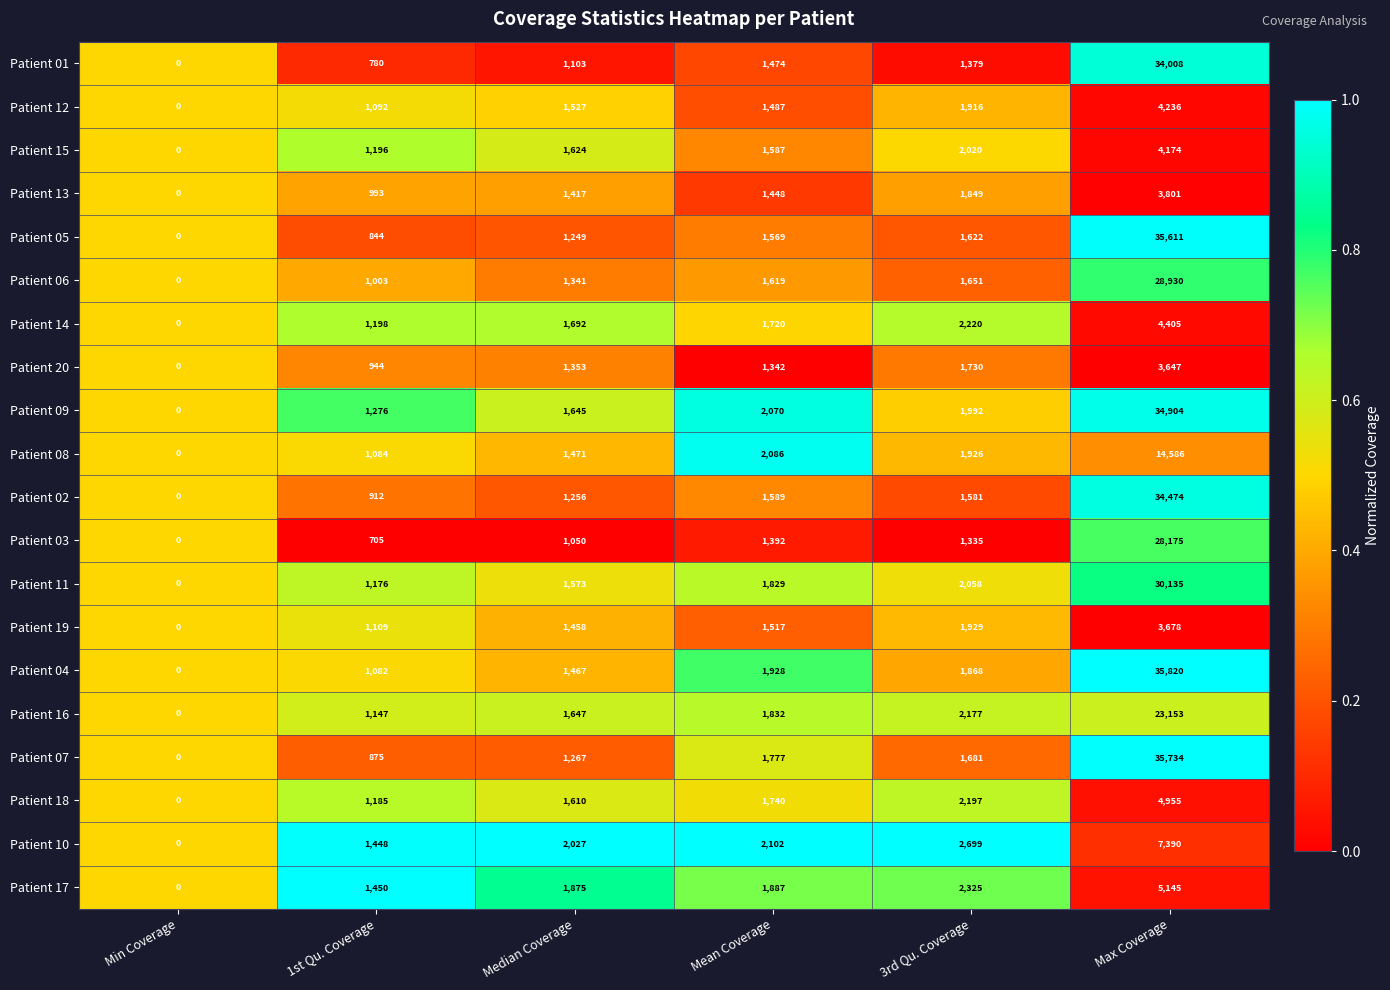

Which series has the largest total across all categories?

Patient 04